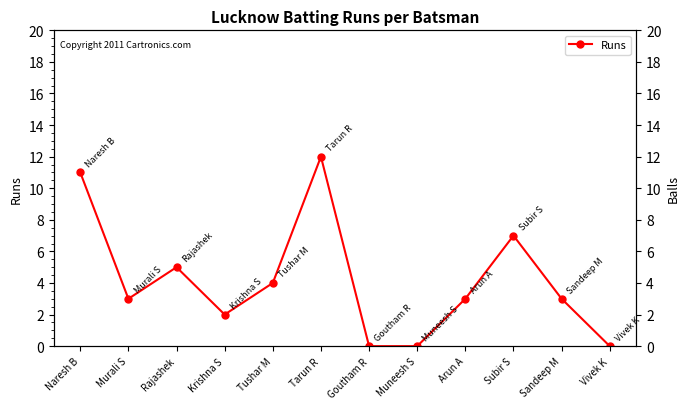

What is the greatest value displayed?

12